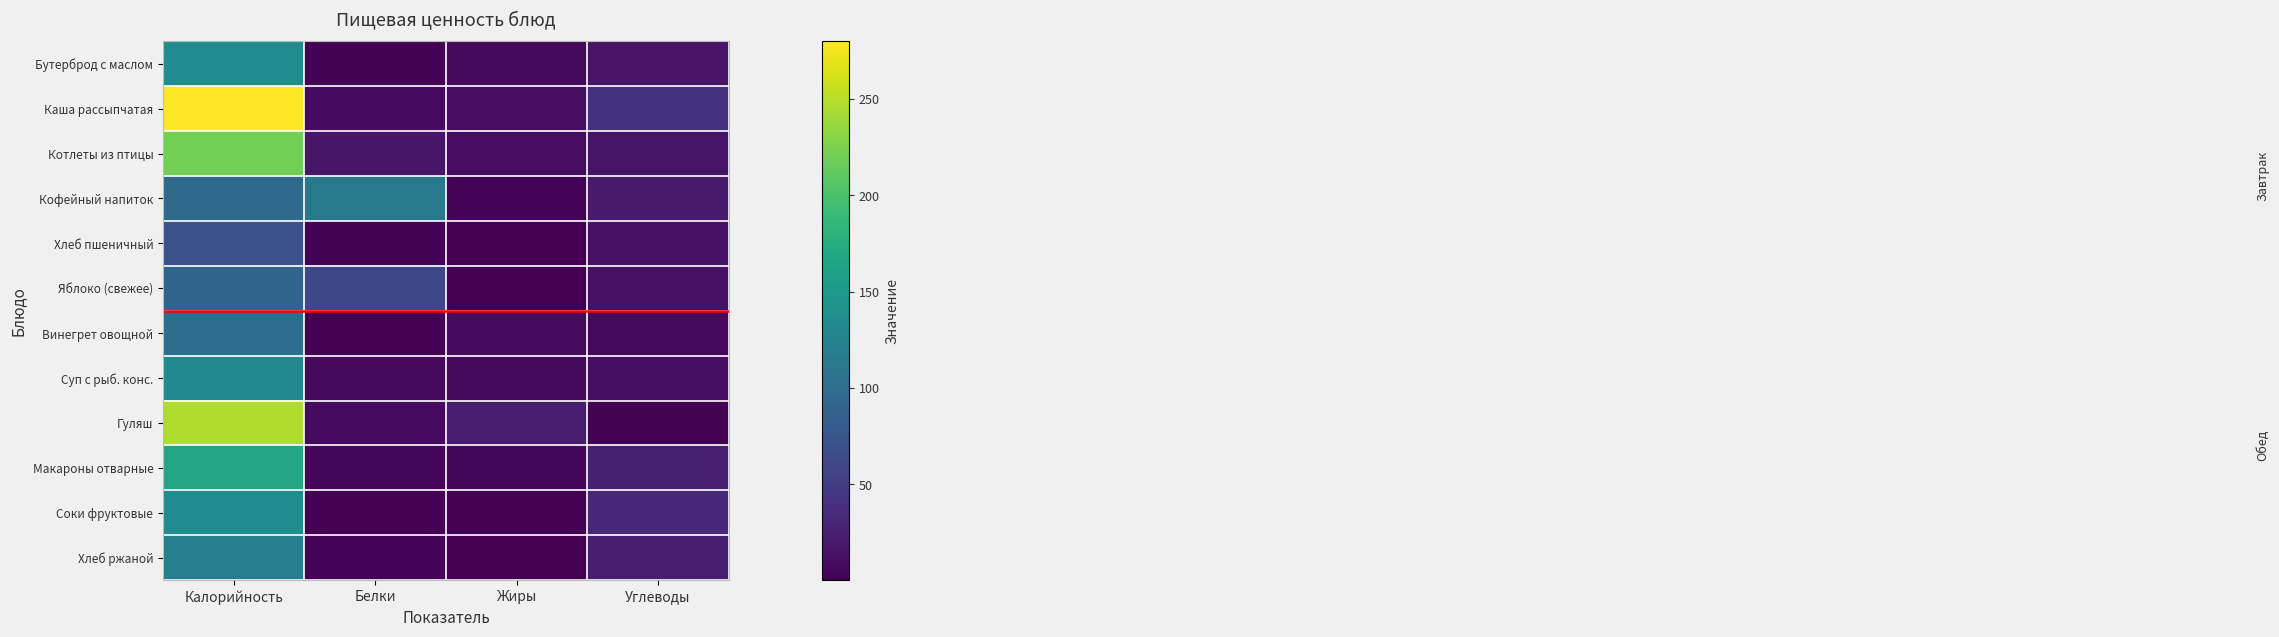

How many series are shown in this chart?

12